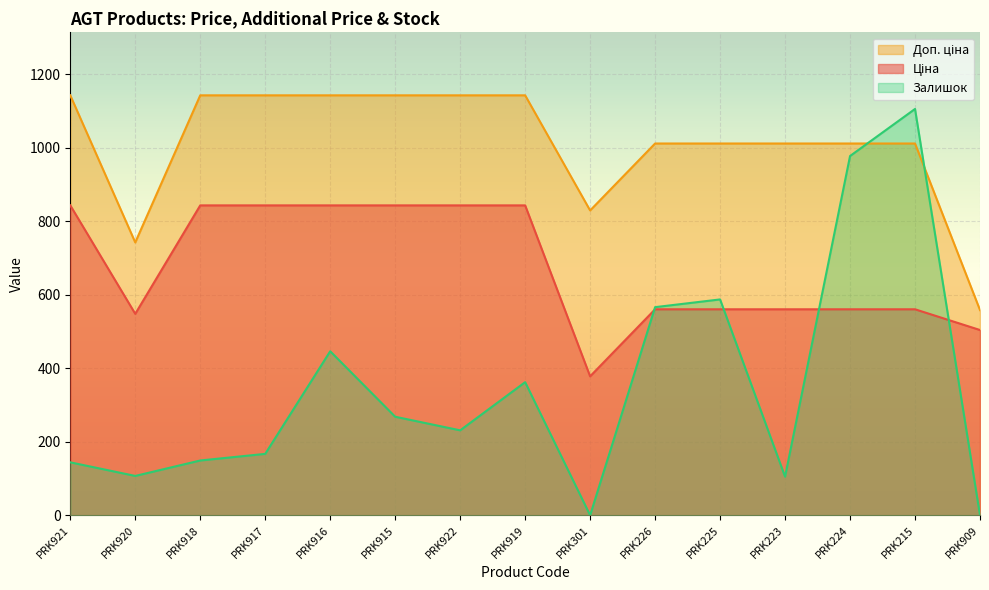

How many values in the Ціна series exceed 560?

12